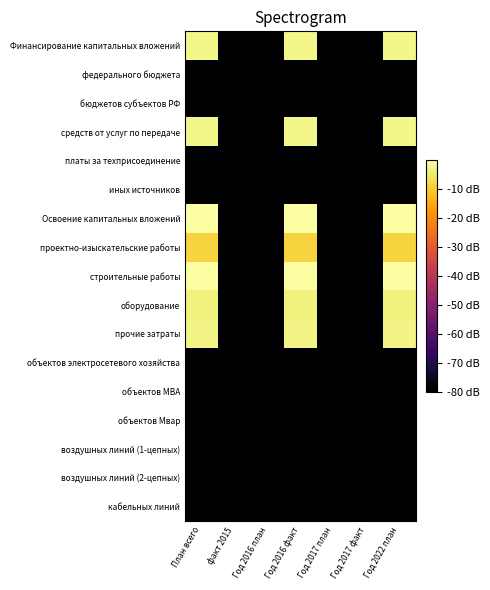

Between факт 2015 and Год 2022 план, which is larger?

Год 2022 план